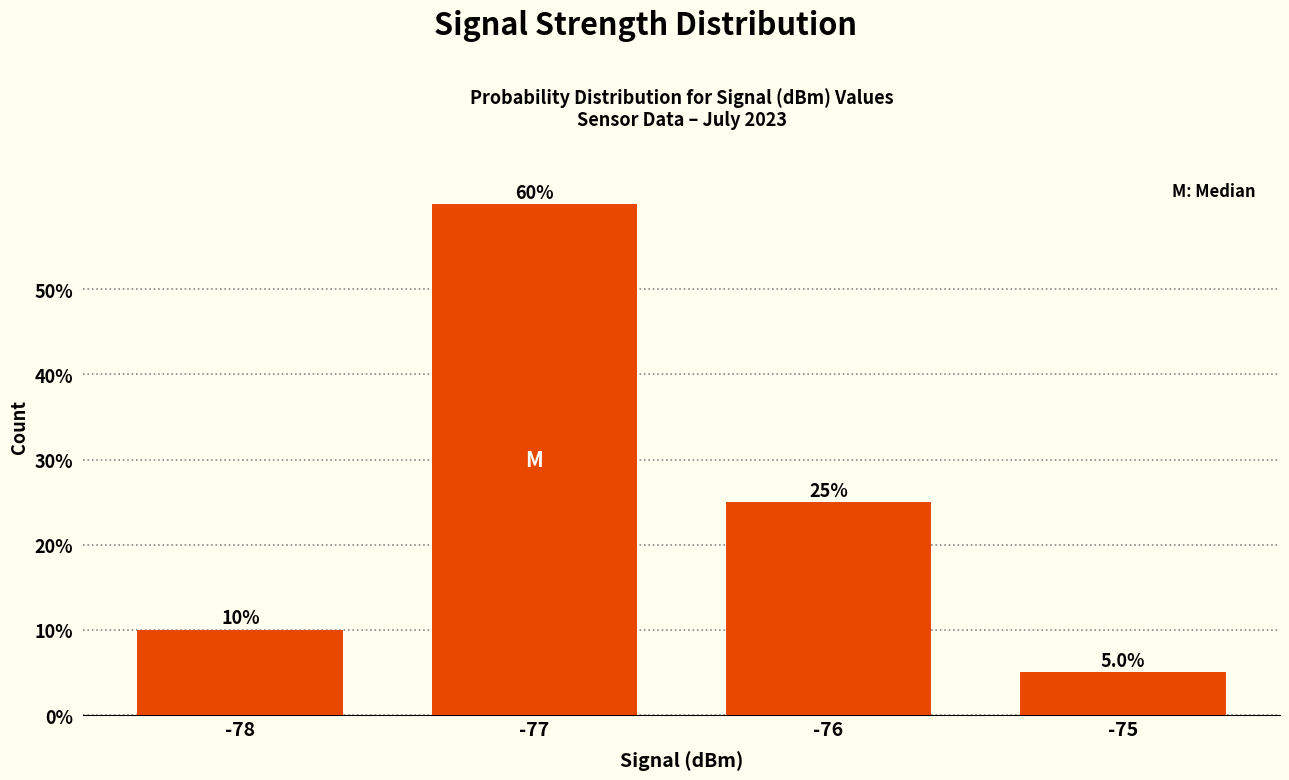

Reading left to right, list all the values displayed in this chart.

-78=10	-77=60	-76=25	-75=5